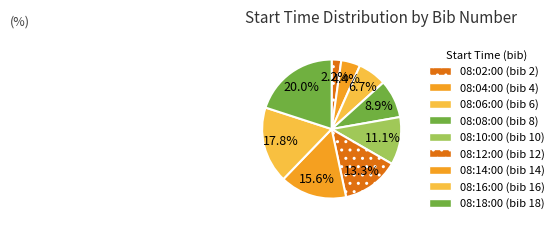

How many slices are in this pie chart?

9